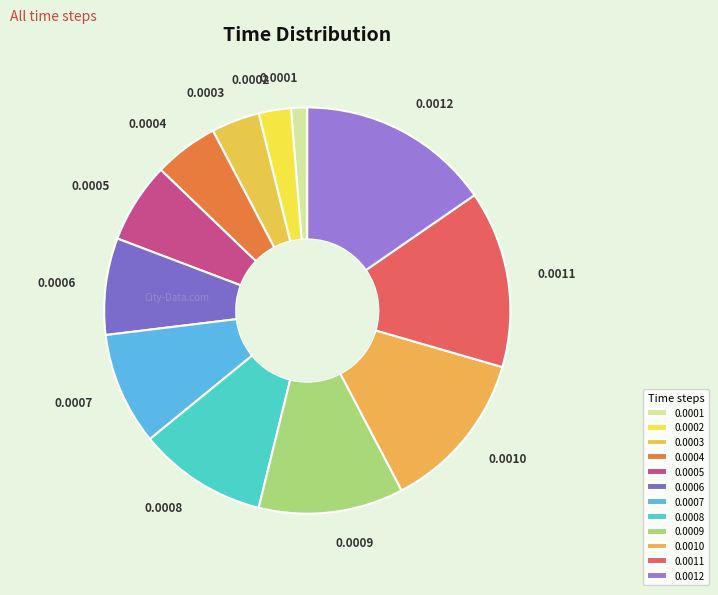

Is the sum of 0.0006 and 0.0001 greater than half?

No